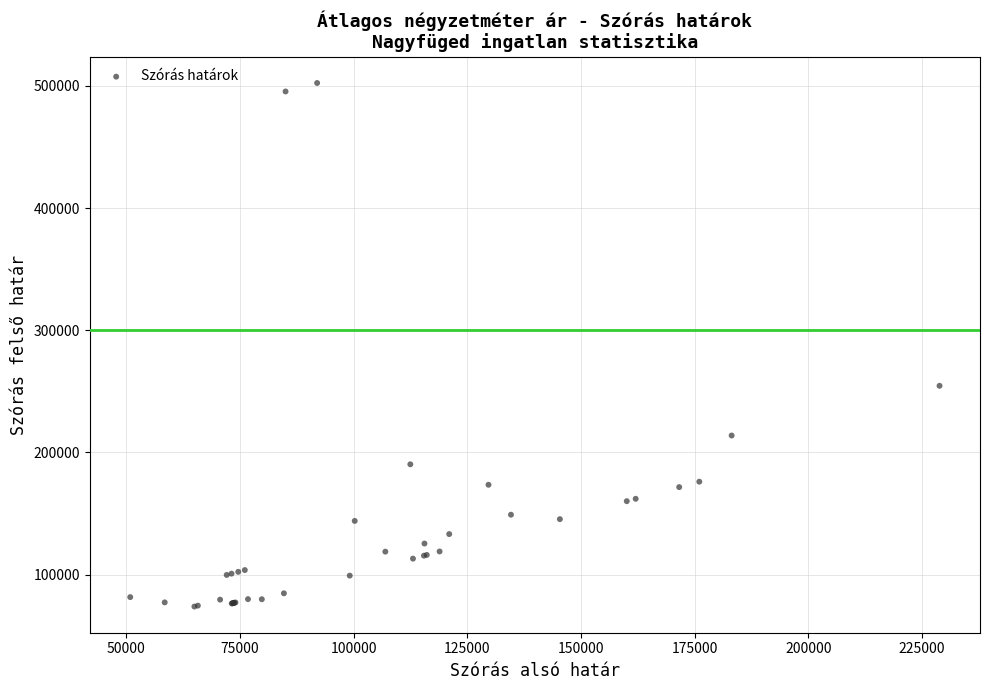

What Y value in the scatter plot is closest to 288070?

254492